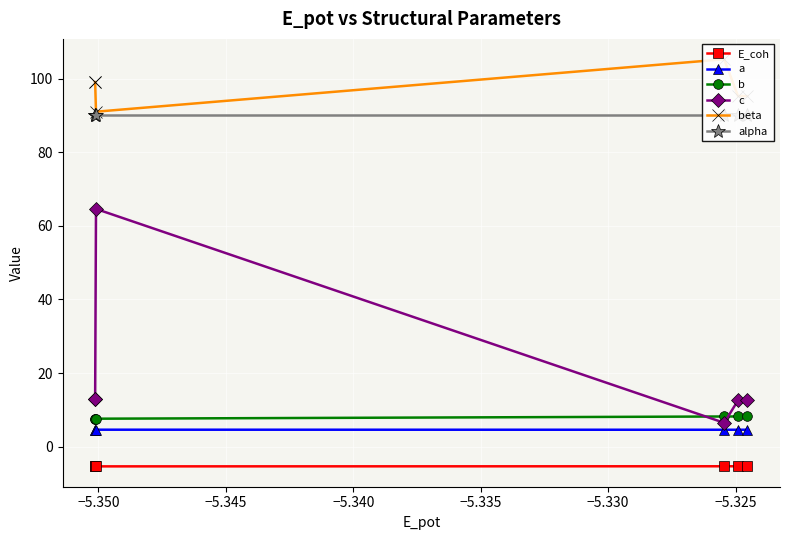

What is the highest value of the a series?

4.6